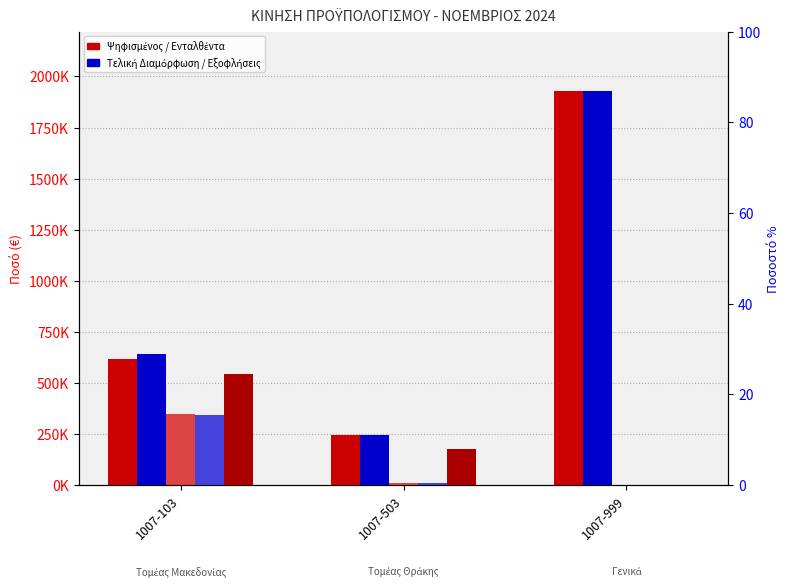

At which category does the chart reach its peak across all series?

1007-999